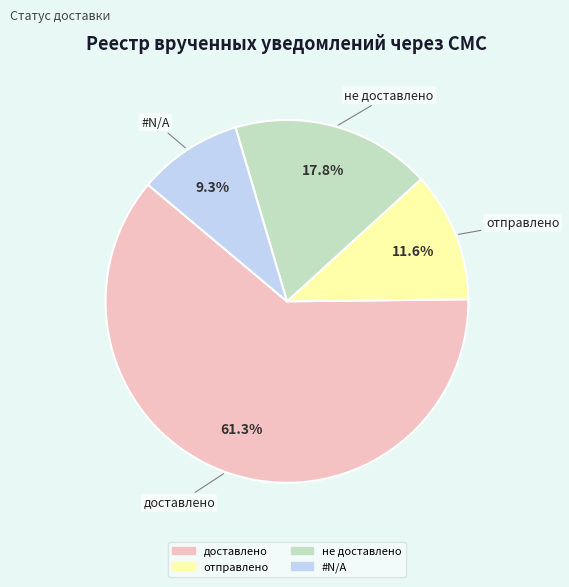

Count the number of slices in the pie.

4